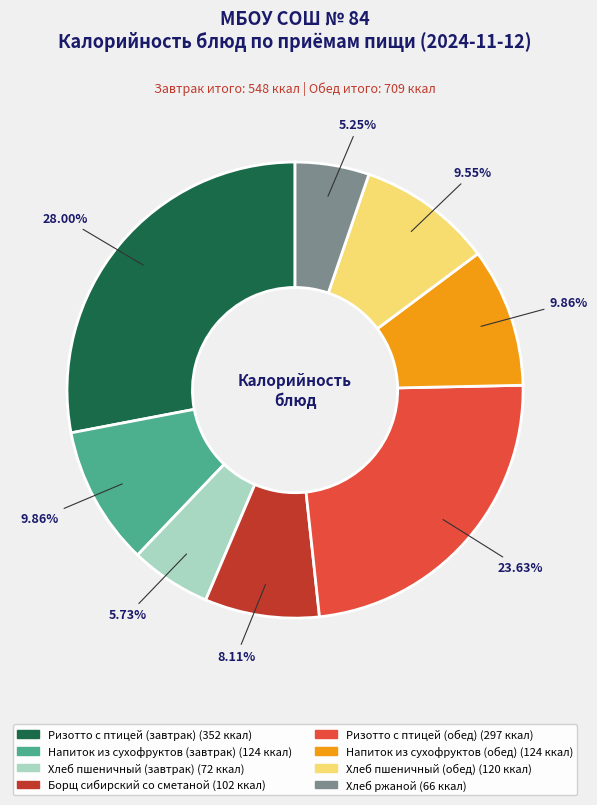

How many segments does this pie chart have?

8